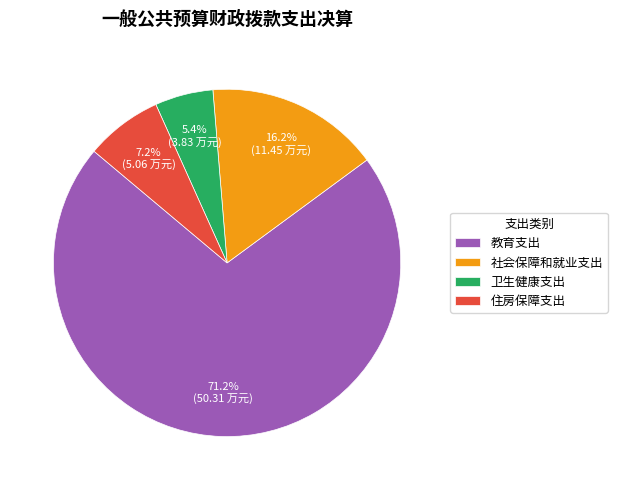

Combined, what portion of the pie is 教育支出 and 卫生健康支出?

76.6%